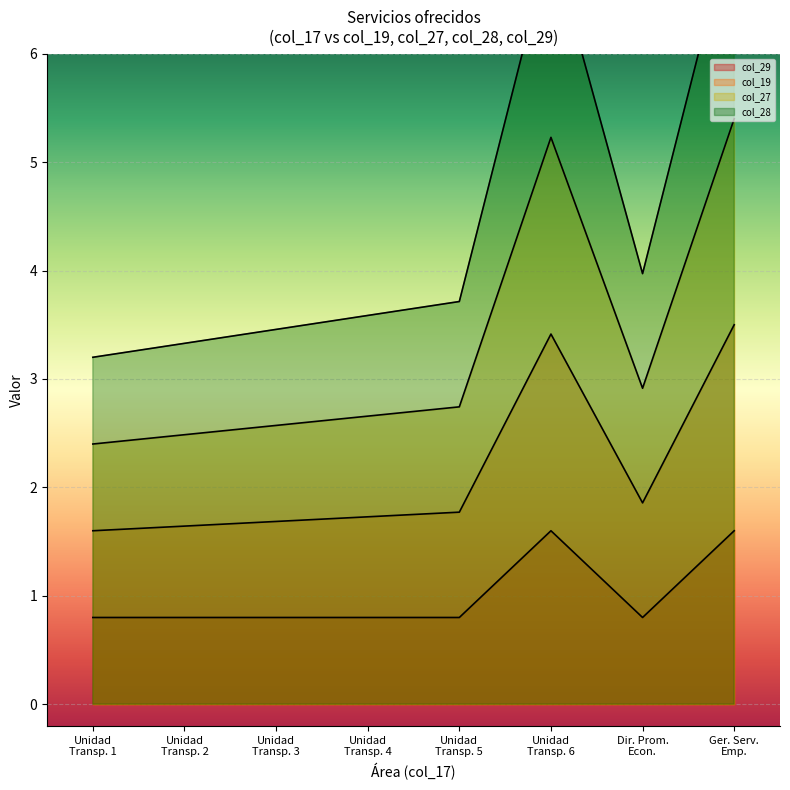

What is the difference between the col_28 values at Dir. Prom. Econ. and Unidad Transp. 5?

0.3